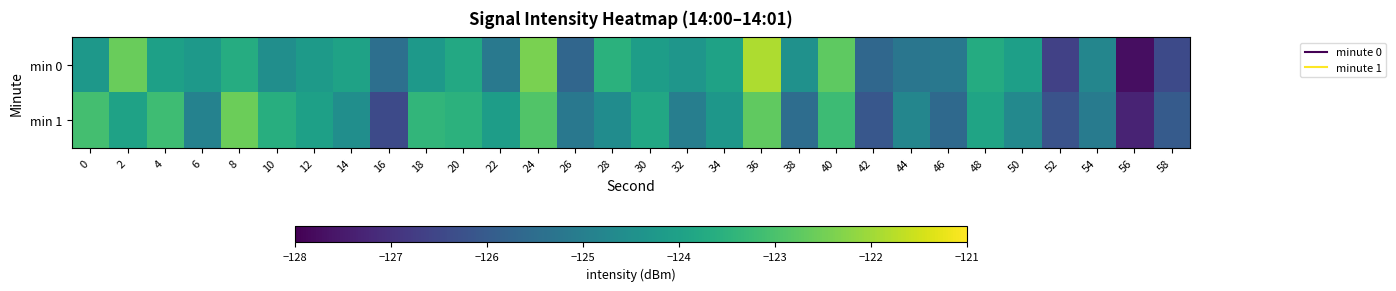

Which has a higher value, 14 or 46?

14